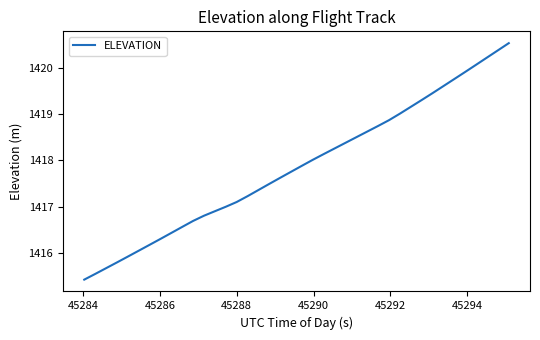

What is the smallest value displayed?

1415.4